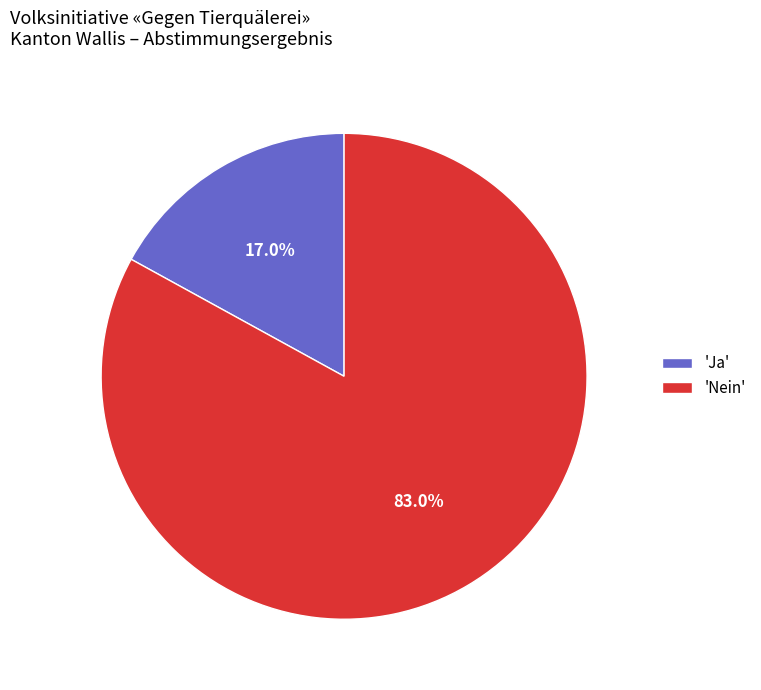

Combined, what portion of the pie is 'Nein' and 'Ja'?

100.0%